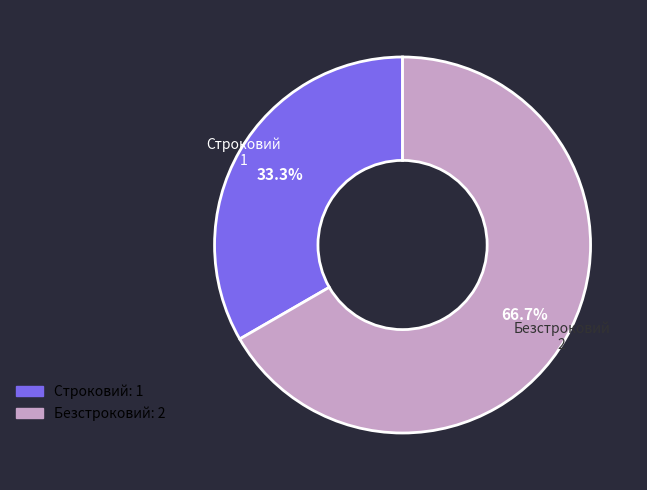

Is it true that Безстроковий is 76% of the pie?

False